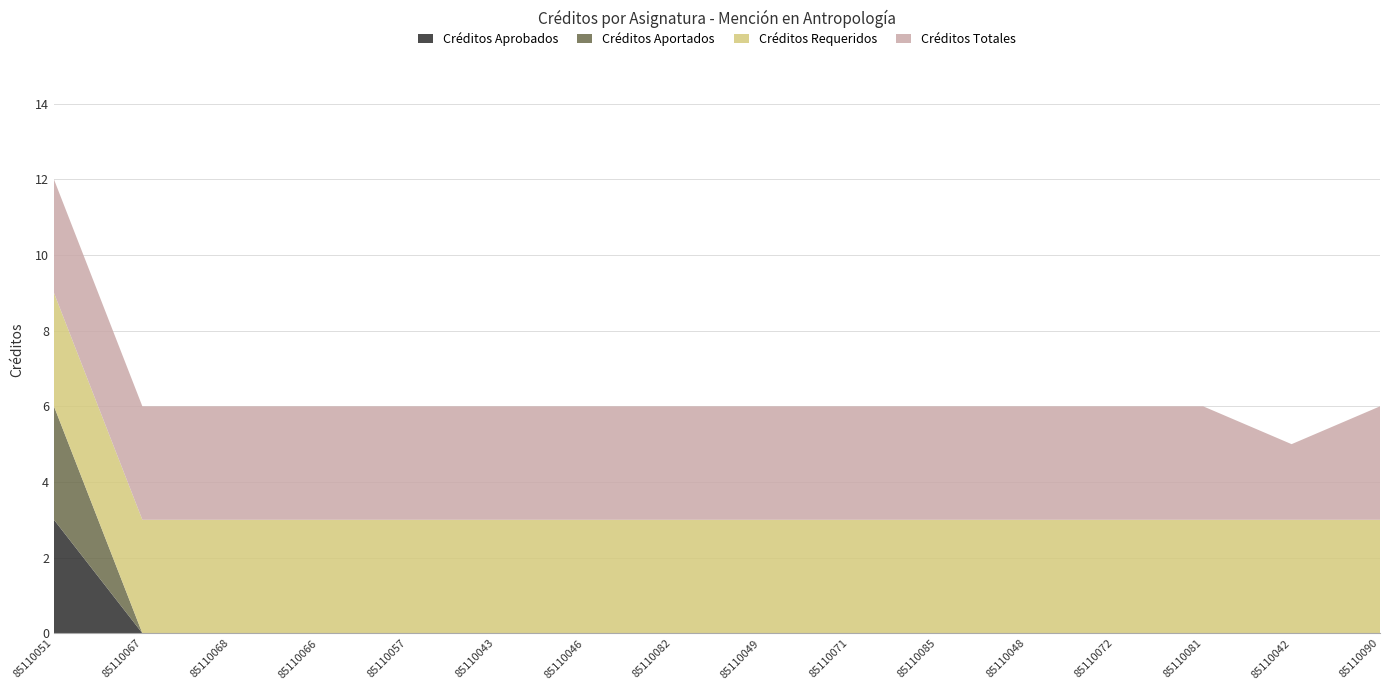

Reading left to right, extract all data points from this chart.

Créditos Aprobados: 3	0	0	0	0	0	0	0	0	0	0	0	0	0	0	0
Créditos Aportados: 3	0	0	0	0	0	0	0	0	0	0	0	0	0	0	0
Créditos Requeridos: 3	3	3	3	3	3	3	3	3	3	3	3	3	3	3	3
Créditos Totales: 3	3	3	3	3	3	3	3	3	3	3	3	3	3	2	3